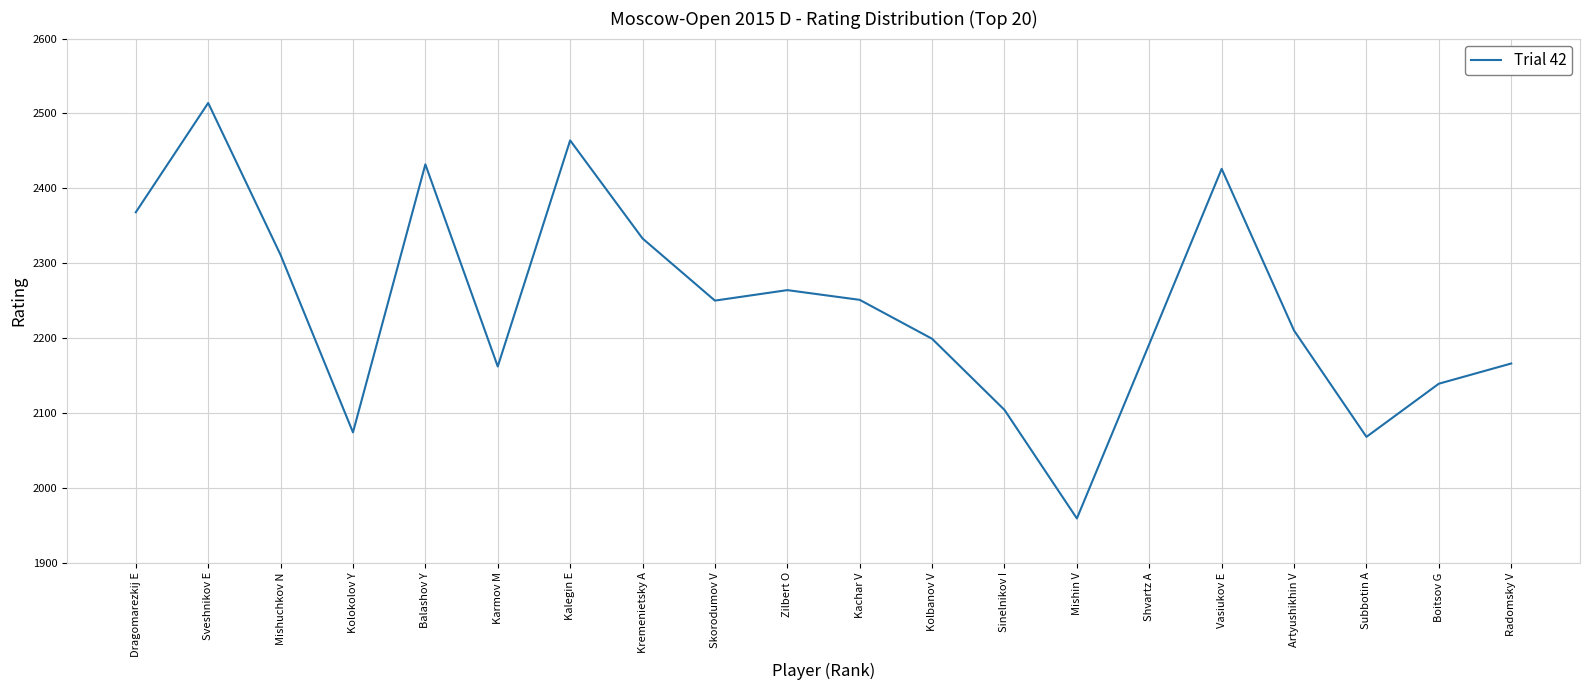

Between Mishuchkov N and Karmov M, which is larger?

Mishuchkov N